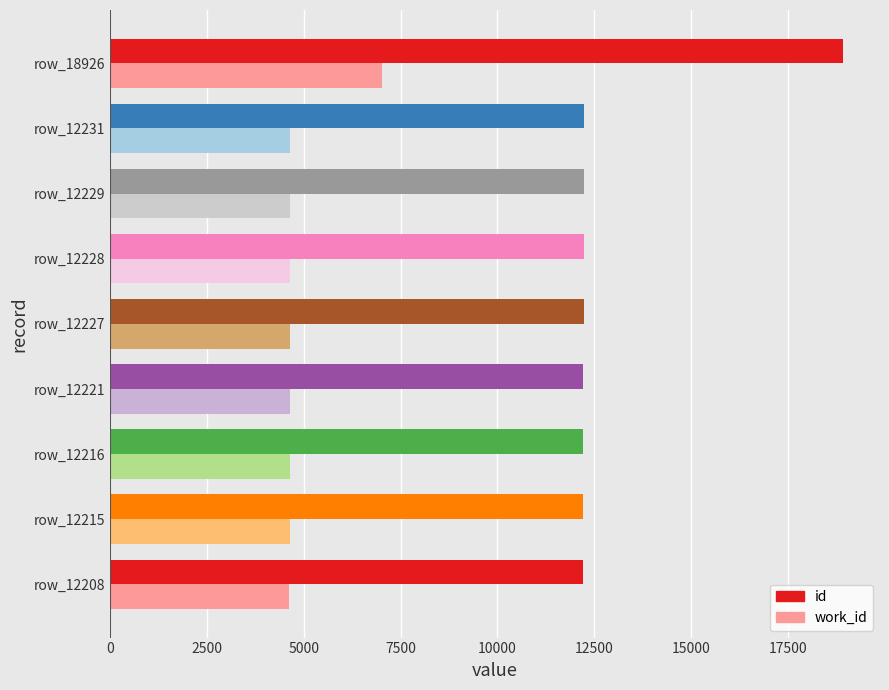

At row_12216, list the series in order from smallest to largest.

work_id, id